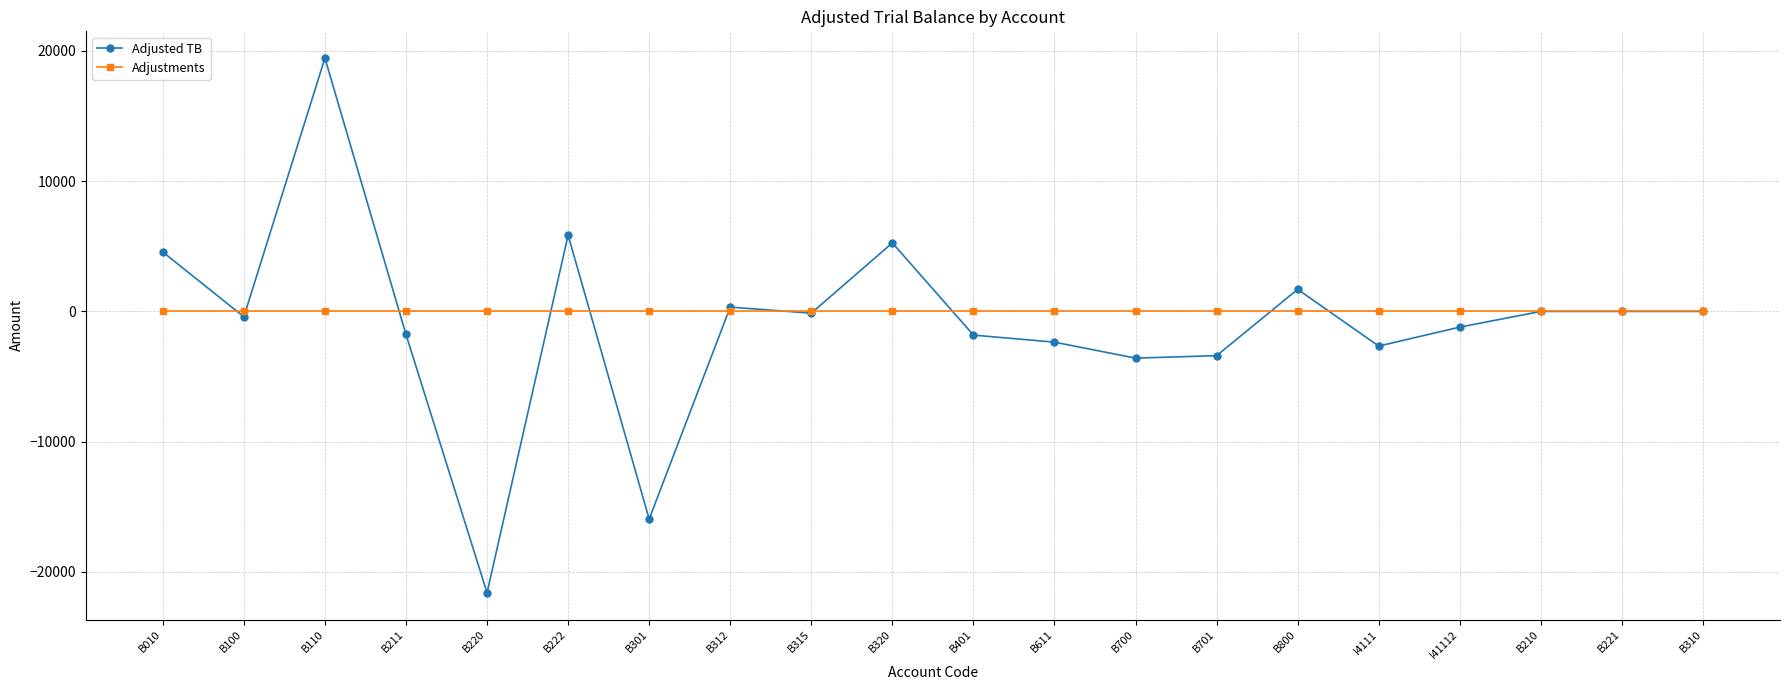

Rank the series at B611 from highest to lowest value.

Adjustments, Adjusted TB